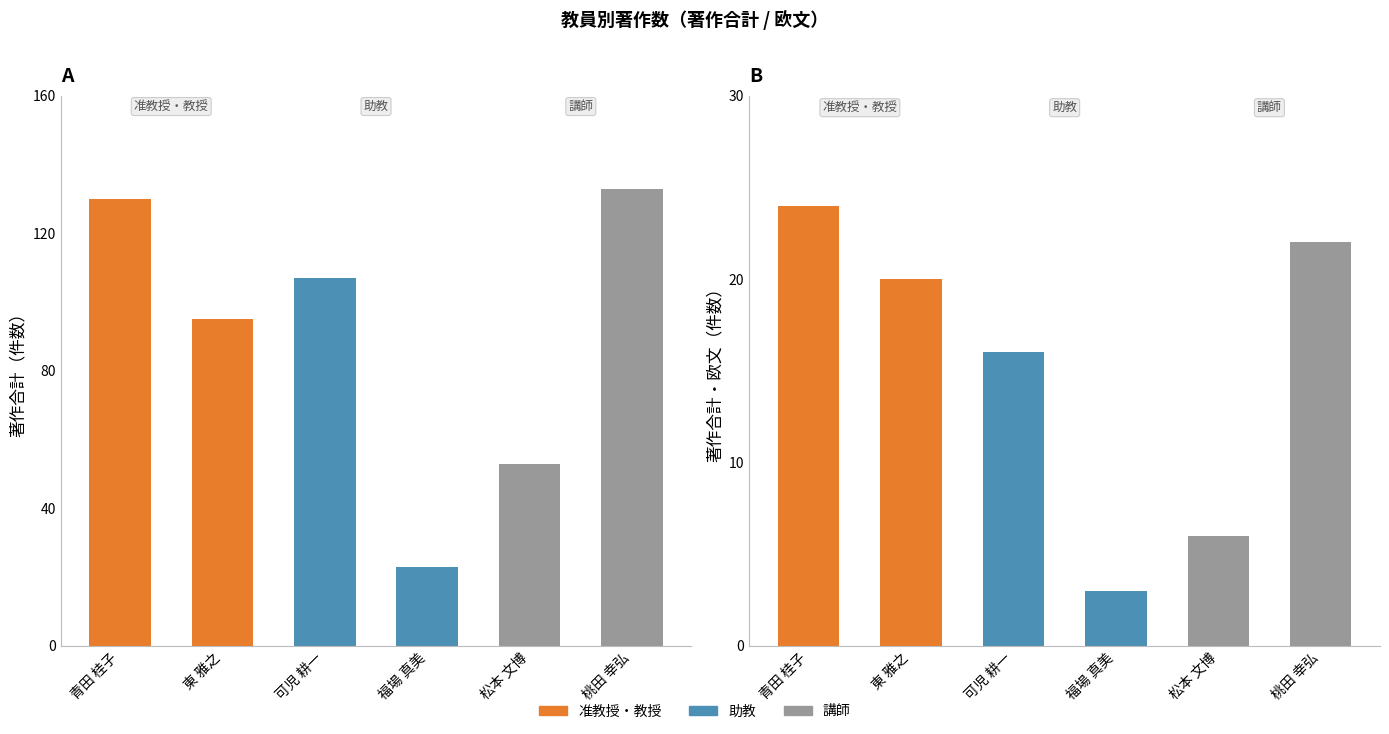

What is the sum of all 著作合計 values?

541